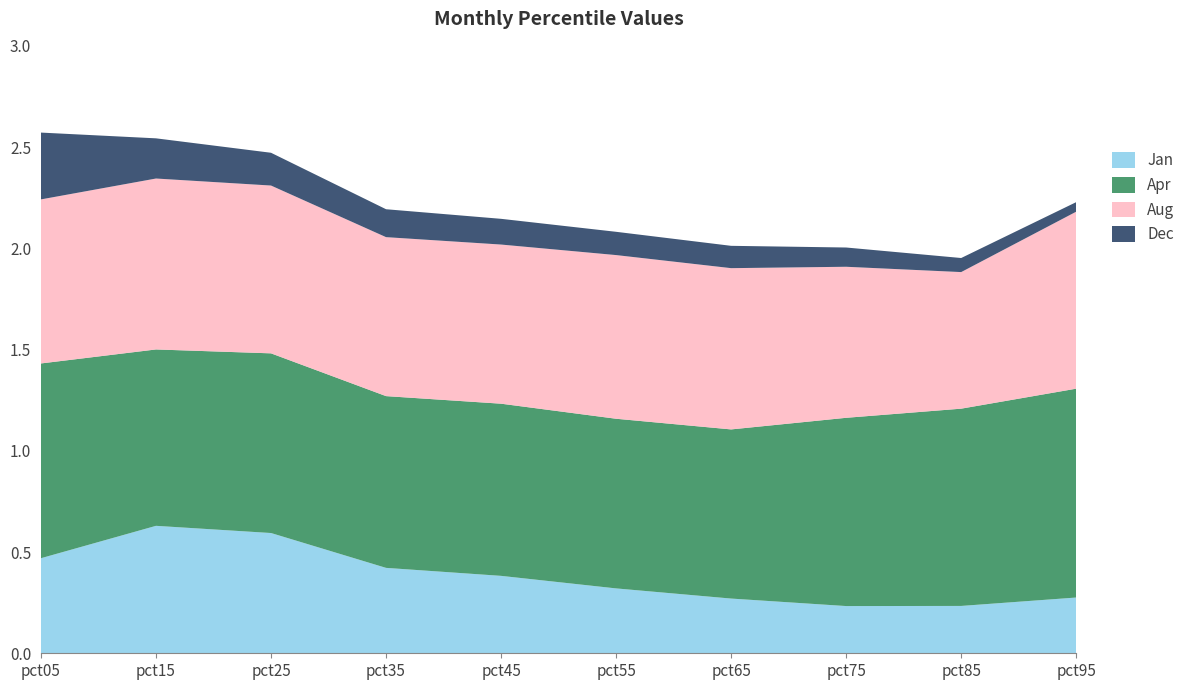

Reading left to right, transcribe all the data shown in this chart.

Jan: 0.5	0.6	0.6	0.4	0.4	0.3	0.3	0.2	0.2	0.3
Apr: 1.0	0.9	0.9	0.8	0.9	0.8	0.8	0.9	1.0	1.0
Aug: 0.8	0.8	0.8	0.8	0.8	0.8	0.8	0.7	0.7	0.9
Dec: 0.3	0.2	0.2	0.1	0.1	0.1	0.1	0.1	0.1	0.0